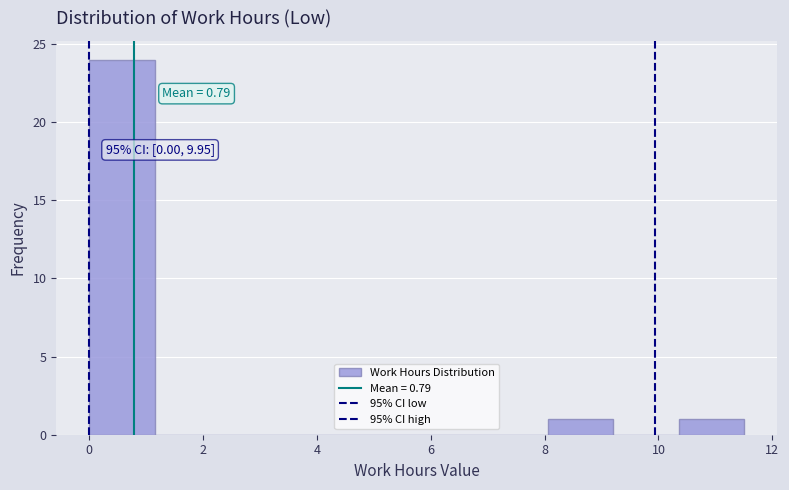

Over which range of the x-axis is the bar tallest?

0.0 to 1.2